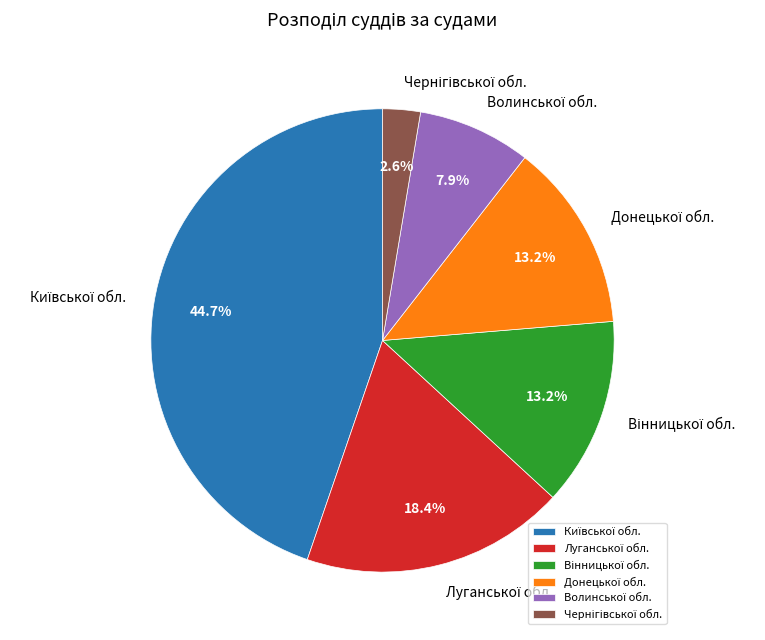

Count the number of slices in the pie.

6